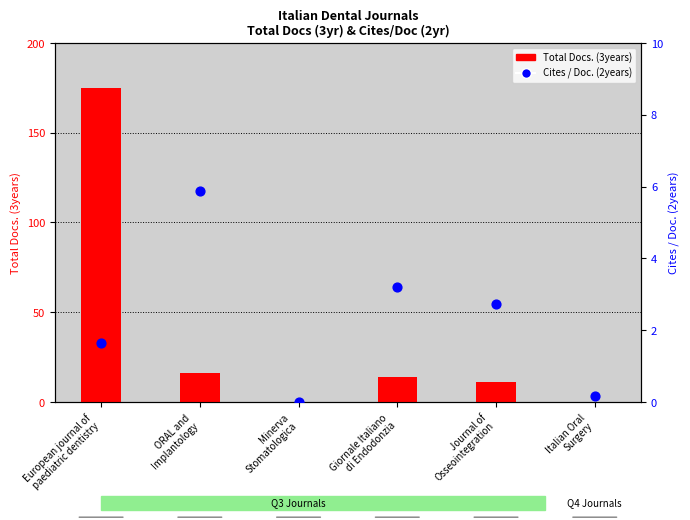

Which series has the largest total across all categories?

Total Docs. (3years)